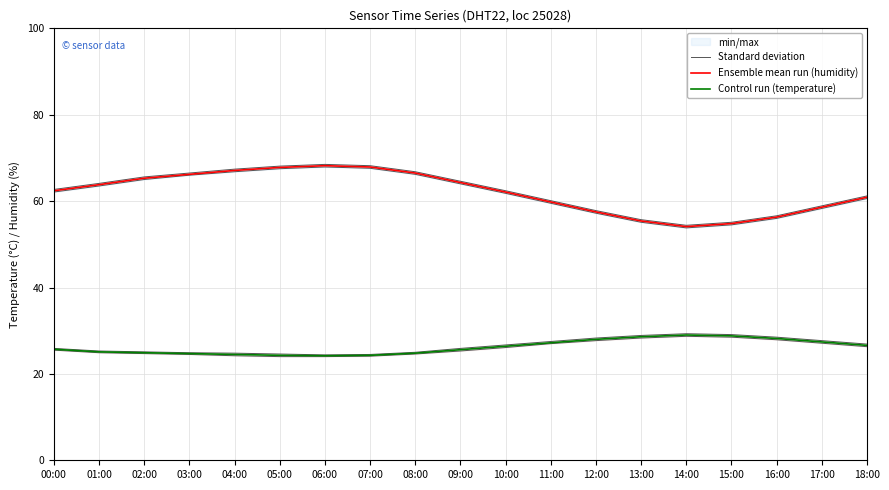

How many lines are shown in the chart?

3